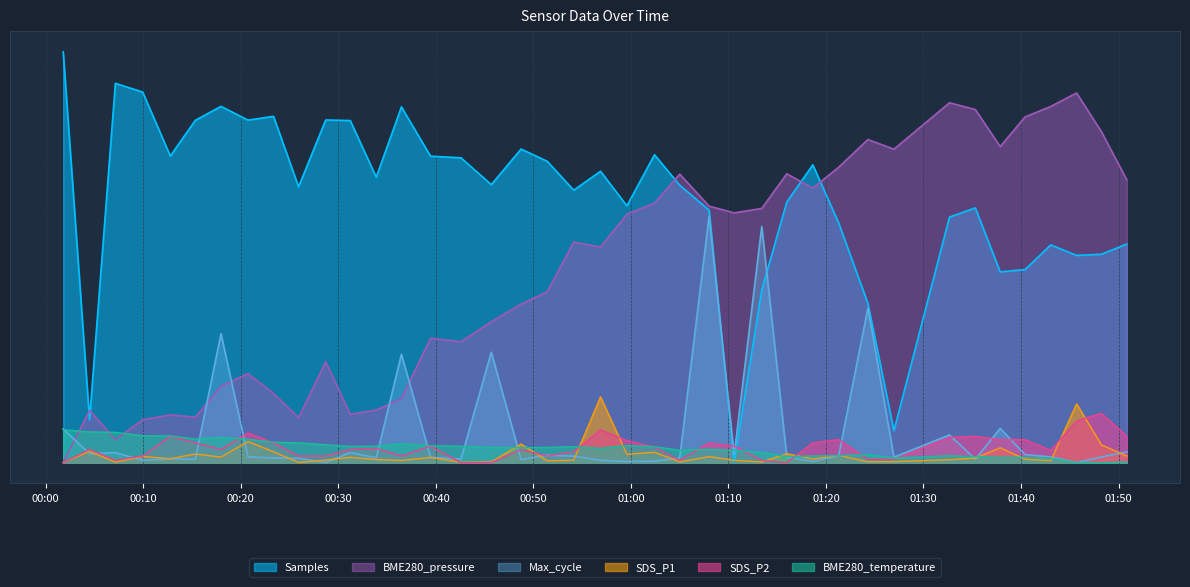

How many data points in SDS_P2 are less than 172?

20